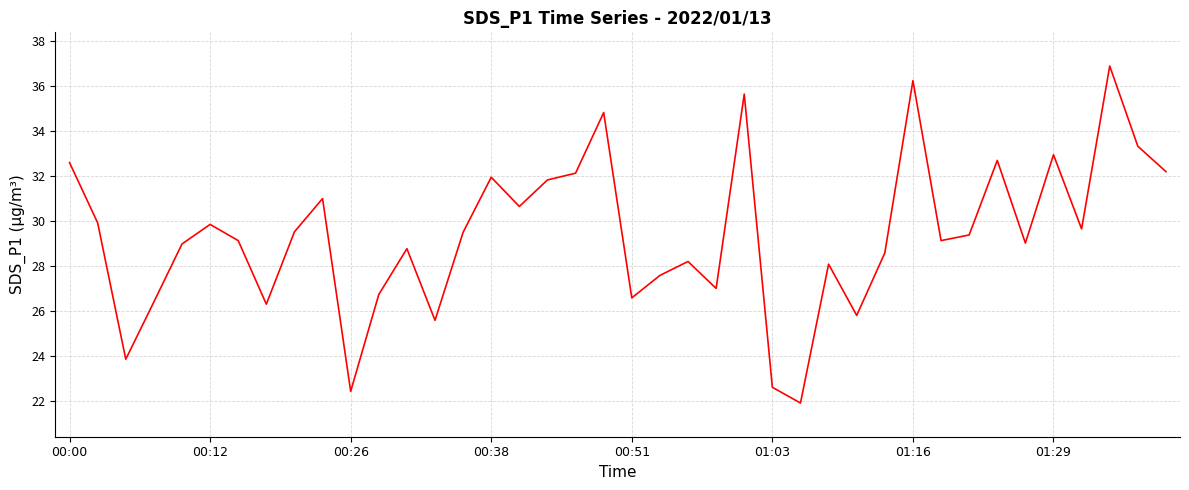

What is the smallest value displayed?

21.9